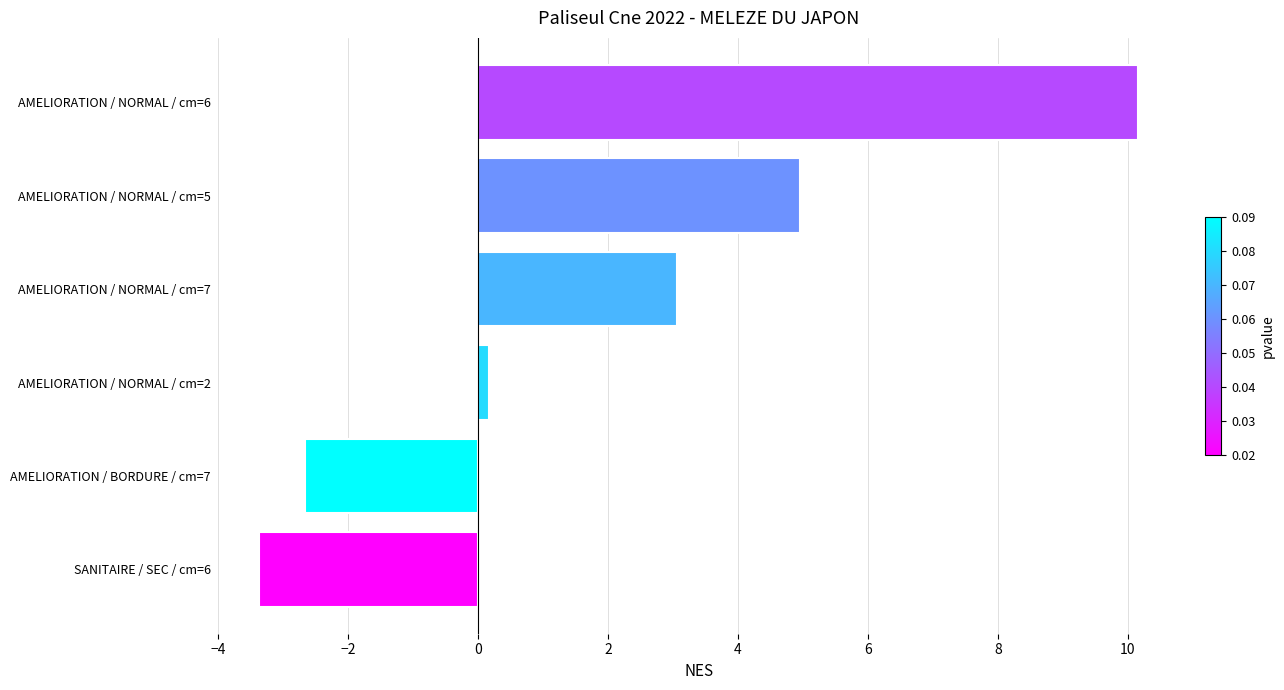

How many values are above zero?

4